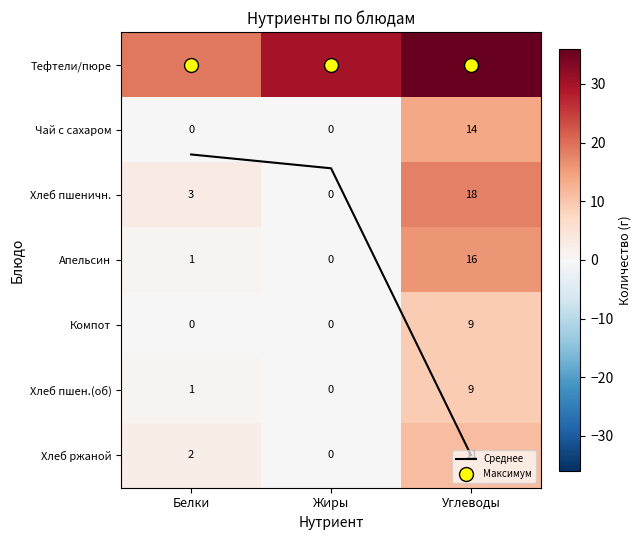

What is the total value across all series at Углеводы?

119.0